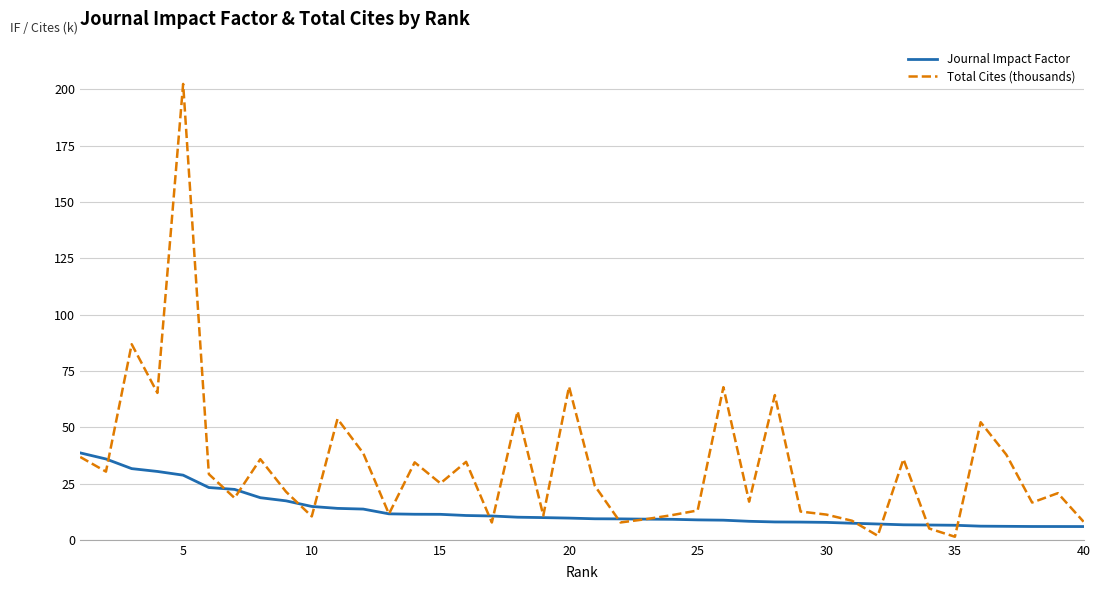

Which series has the widest spread of values?

Total Cites (thousands)